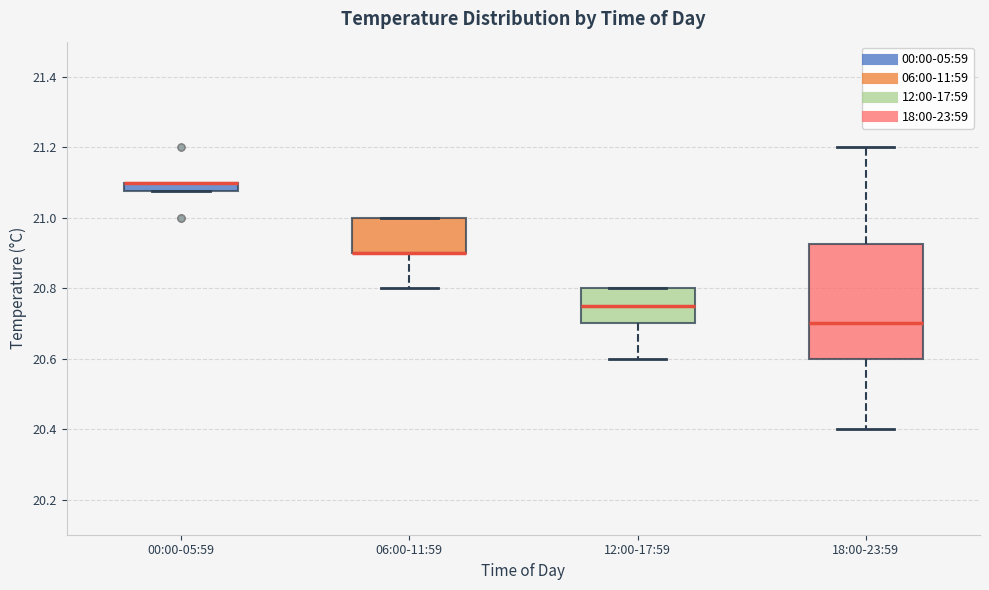

Where is the lower edge of the box for 00:00-05:59 on the y-axis? The values are not printed on the chart, so give them approximately, as read against the axis.

21.08